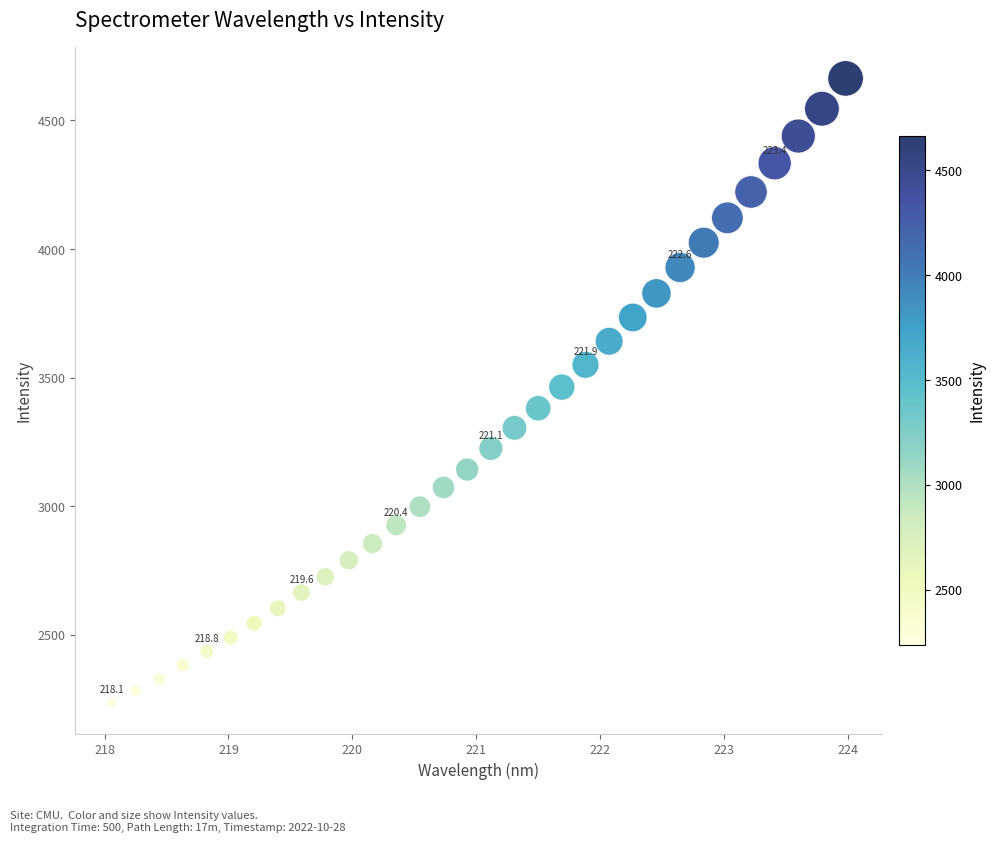

What is the range of Y values (max minus min)?

2428.2